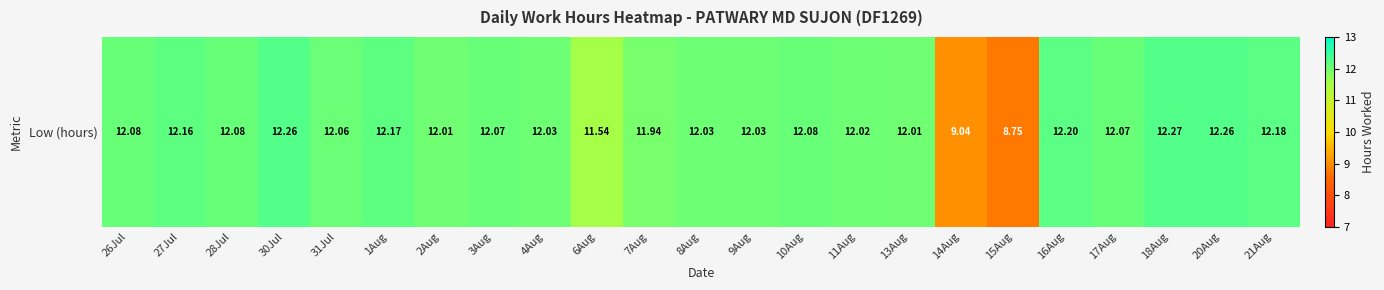

Count the number of categories in the chart.

23